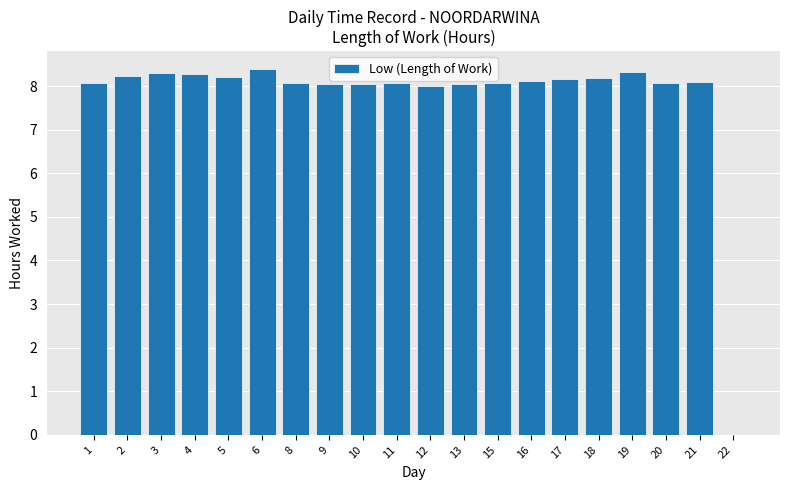

Where does the data first go above 8?

1